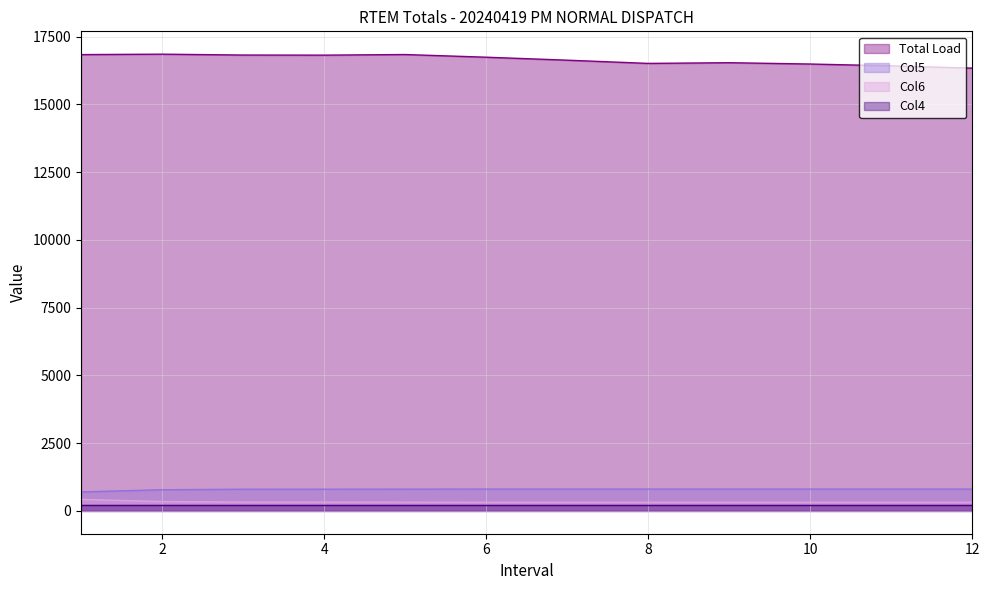

What is the average value of the Col6 series?

331.9